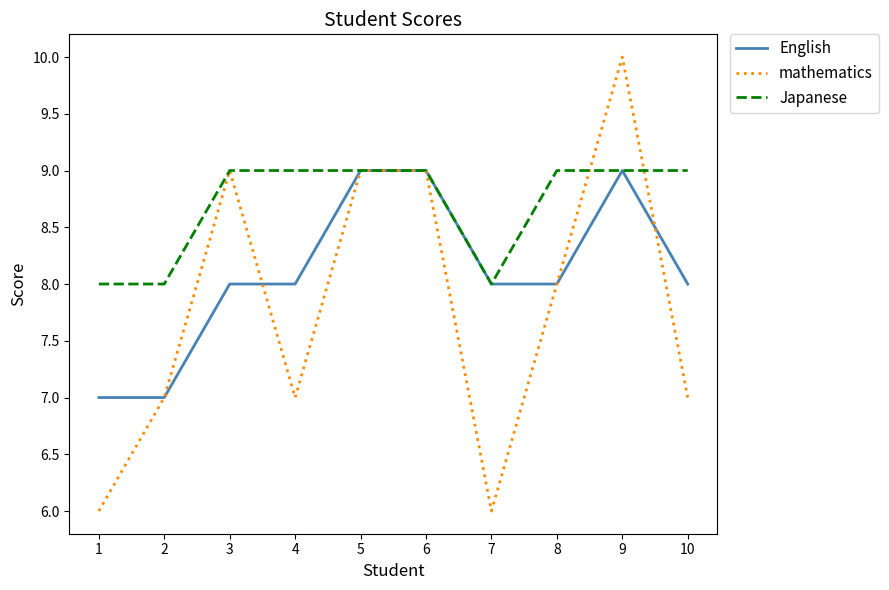

List the series in order of their overall mean, lowest first.

mathematics, English, Japanese